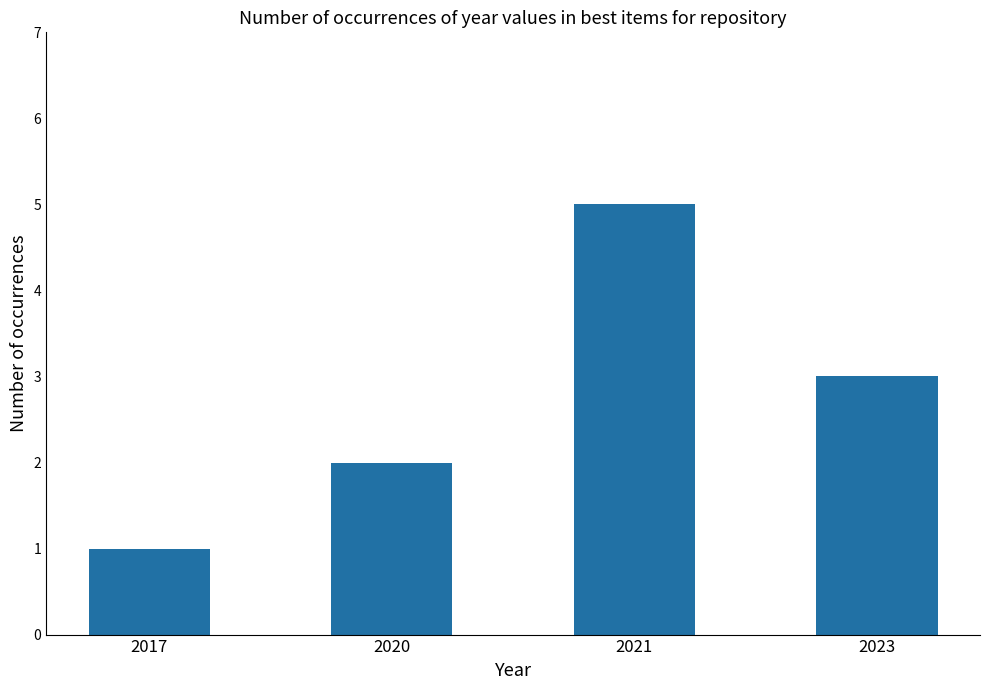

List the labels in order of value, largest first.

2021, 2023, 2020, 2017